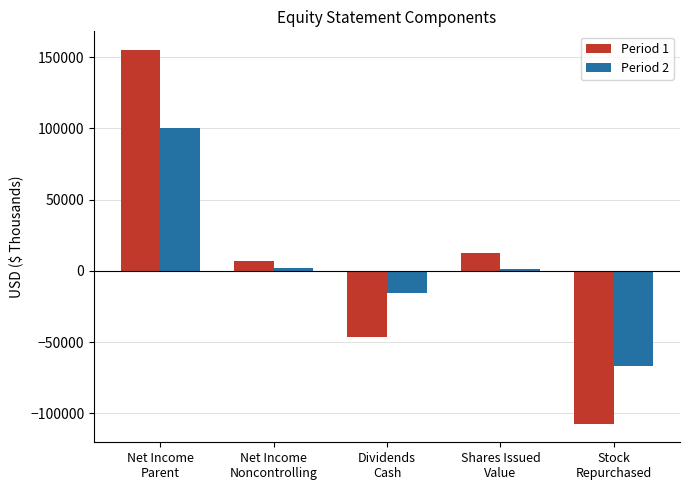

How many data points in Period 1 are less than 6603?

2